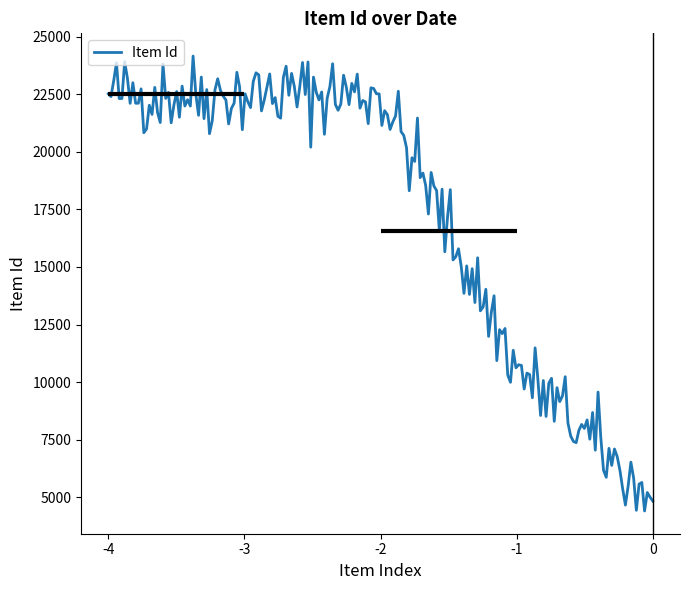

What is the lowest value of the Item Id series?

4410.6